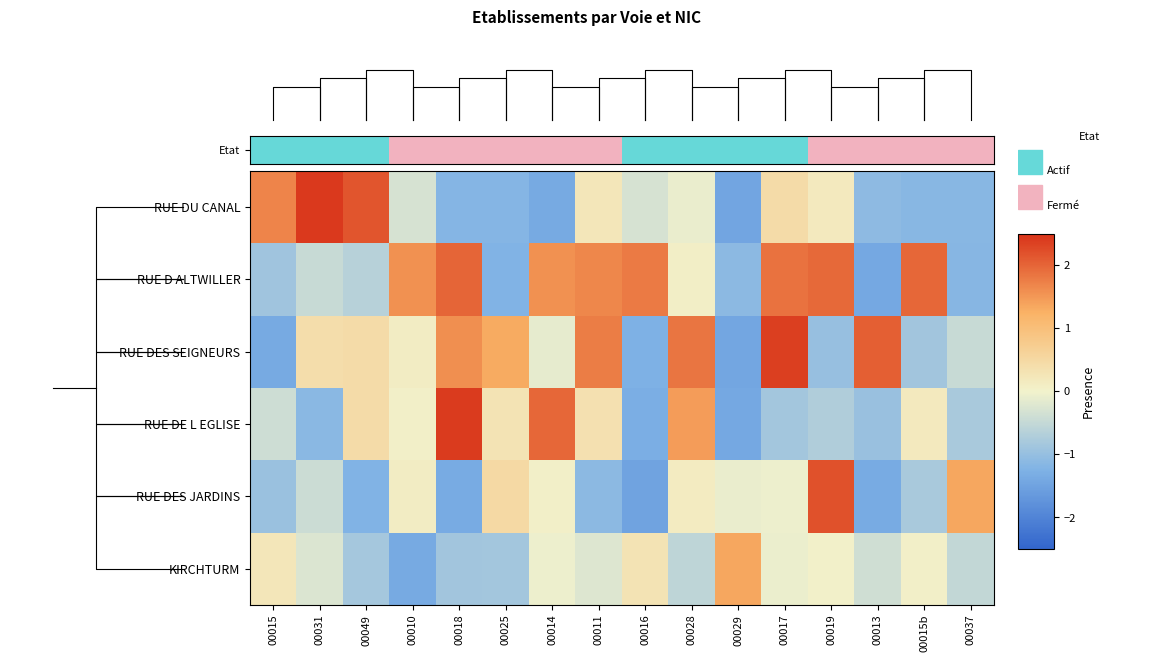

How many values in the KIRCHTURM series are below 0?

11